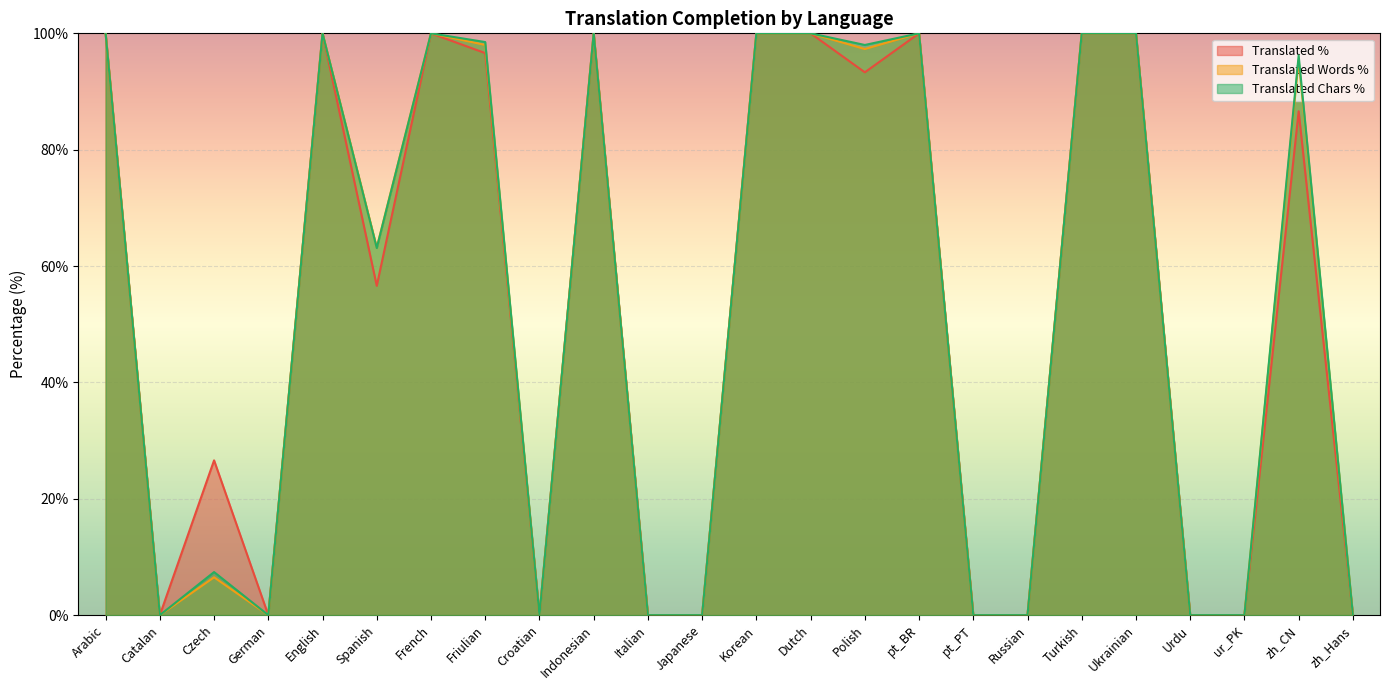

Which series changed the most between French and zh_Hans?

translated_percent